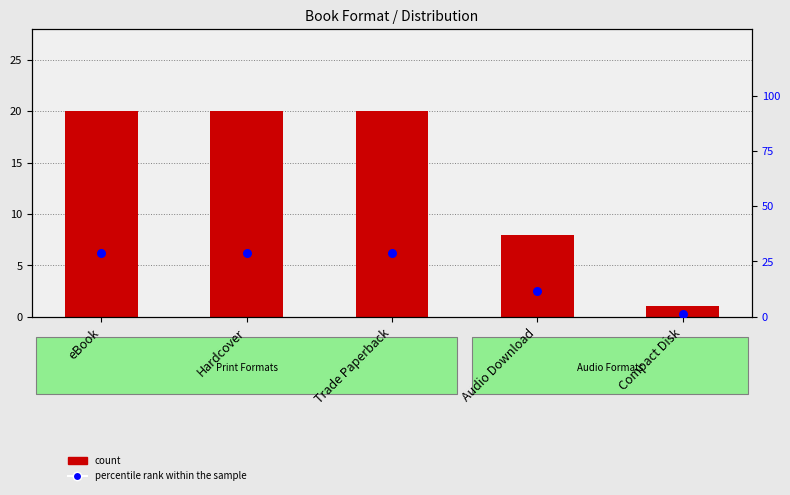

Which series contains the highest Y value?

percentile rank within the sample